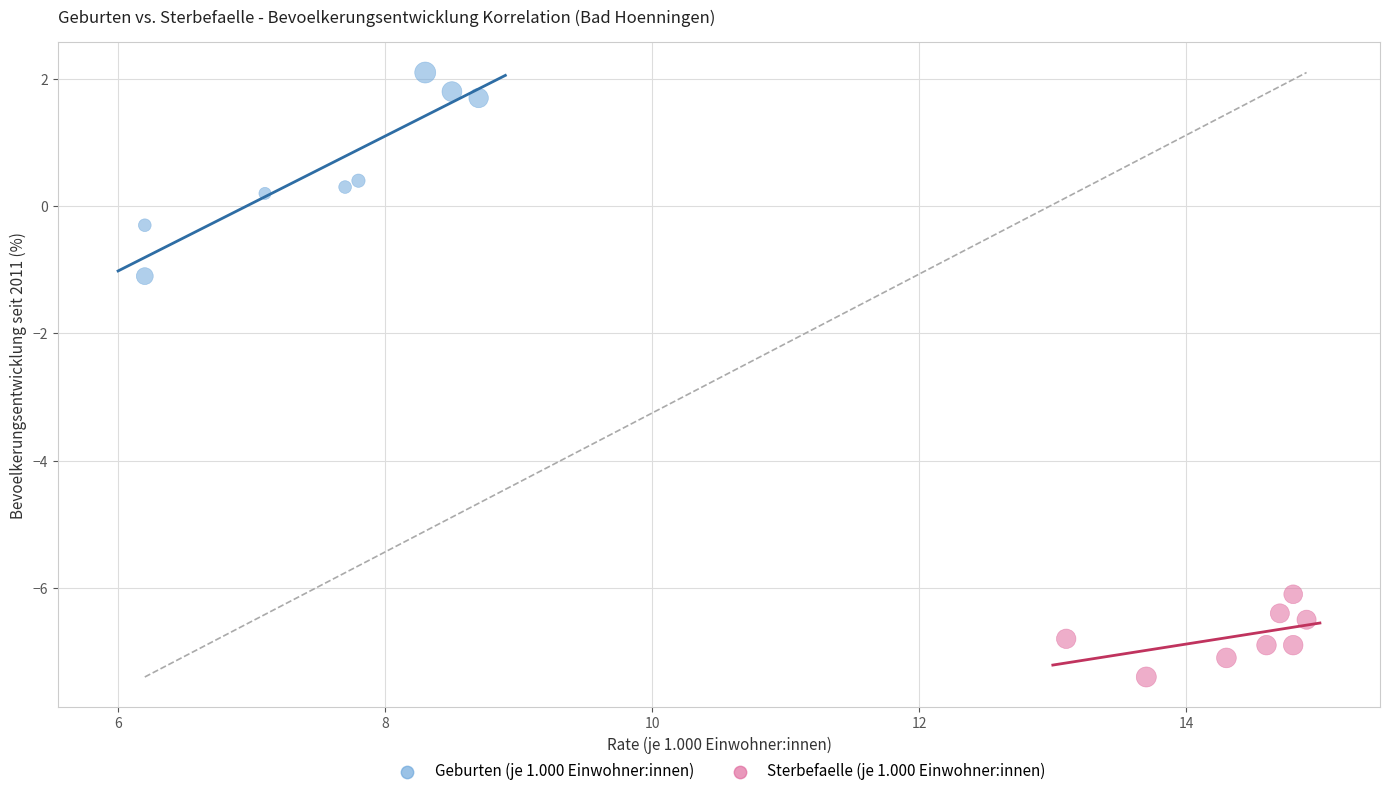

Which series contains the lowest Y value?

Sterbefaelle (je 1.000 Einwohner:innen)